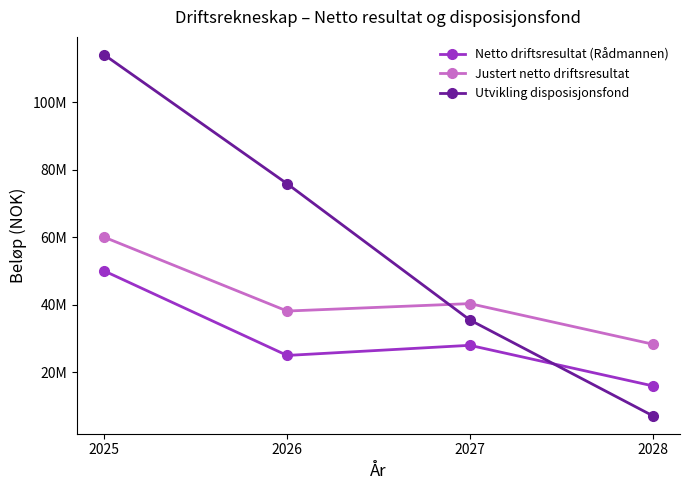

At how many categories does at least one series exceed 89726722?

1